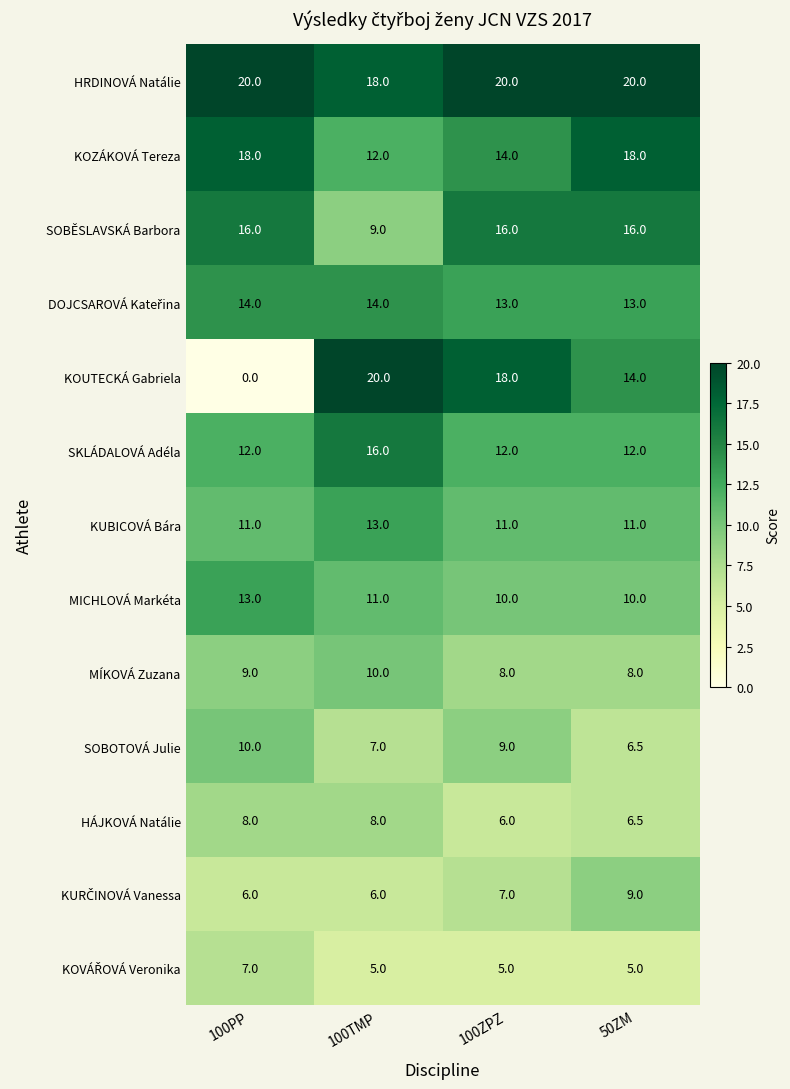

Which series changed the most between 100TMP and 100ZPZ?

SOBĚSLAVSKÁ Barbora